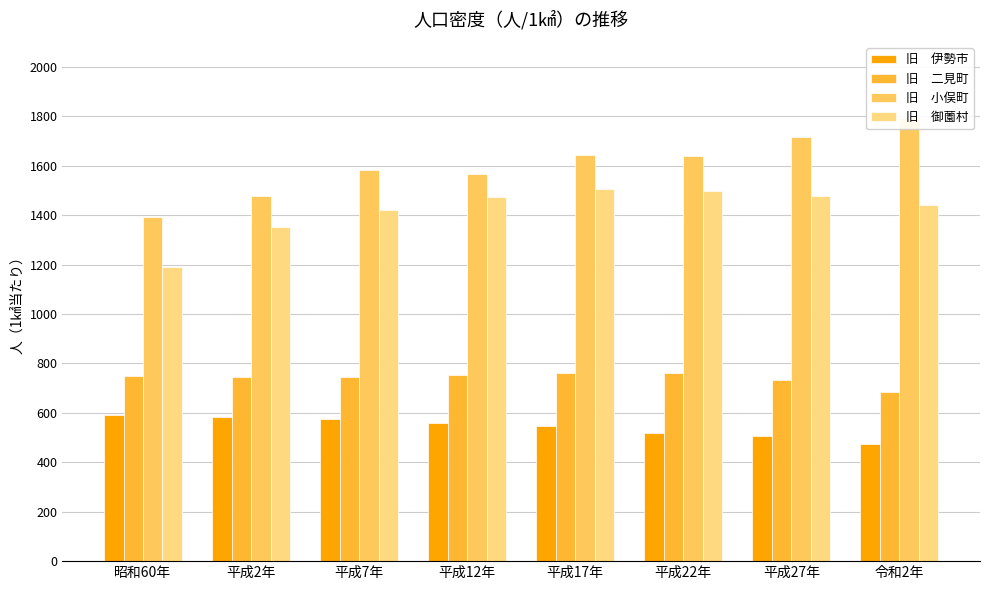

What is the average value of the 旧　伊勢市 series?

544.4